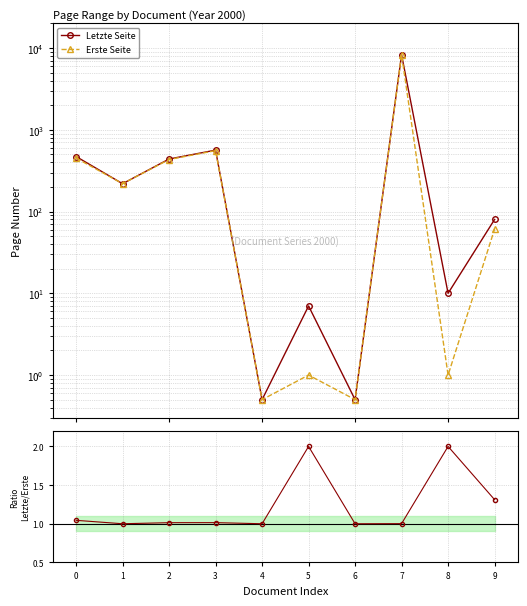

True or false: Erste Seite and Letzte Seite cross at least once.

False